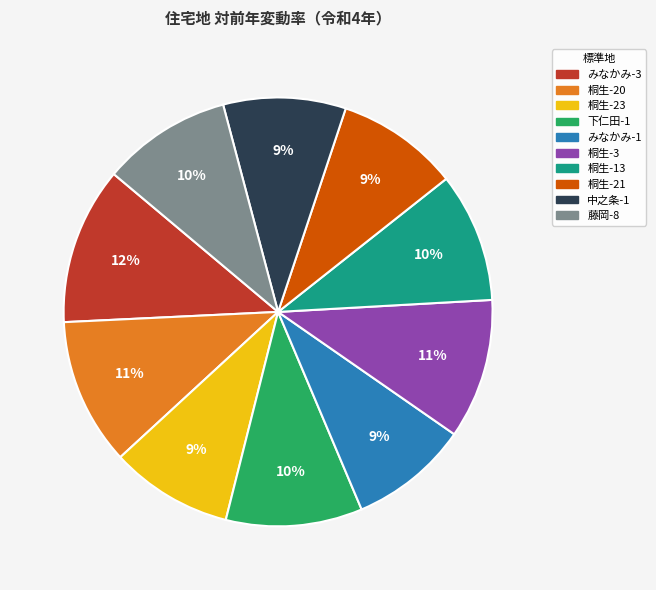

Combined, do 桐生-3 and 桐生-23 account for over 50%?

No